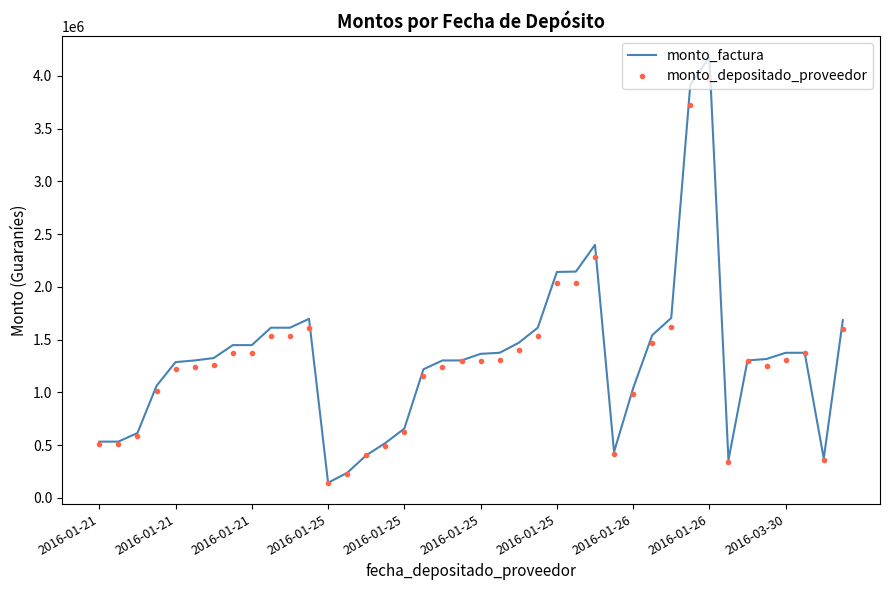

What is the maximum value for monto_factura?

4176500